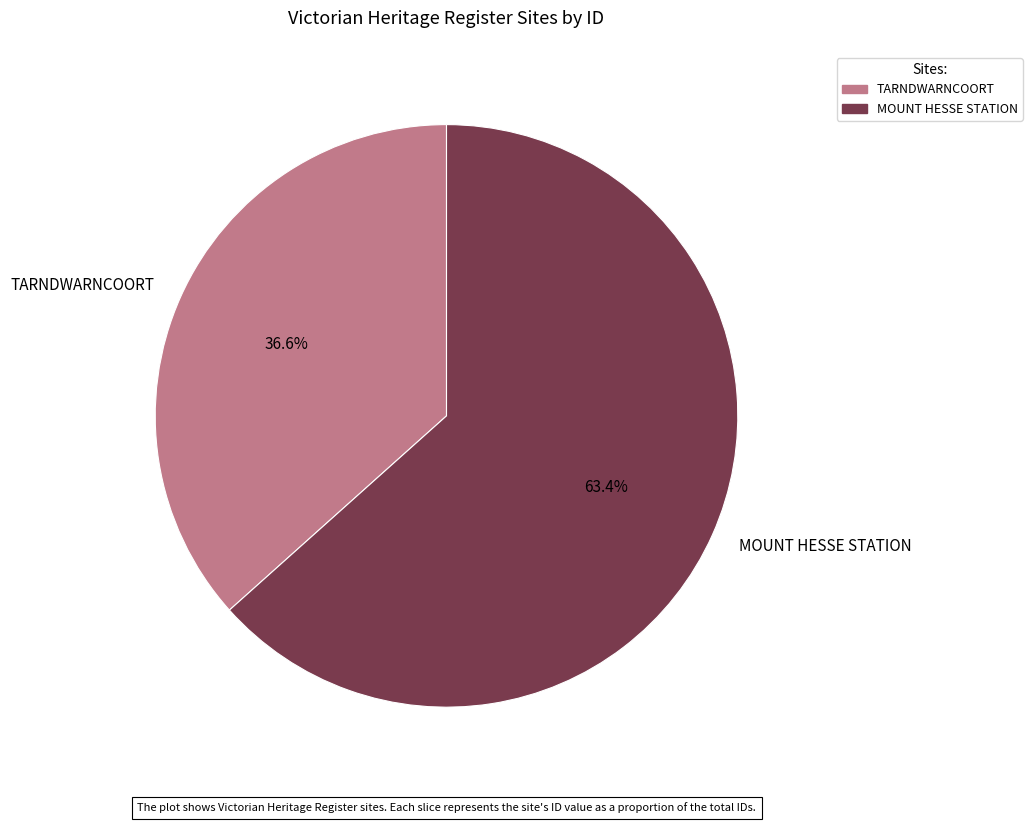

To the nearest percent, what is the difference between the largest and smallest slice percentages?

27%